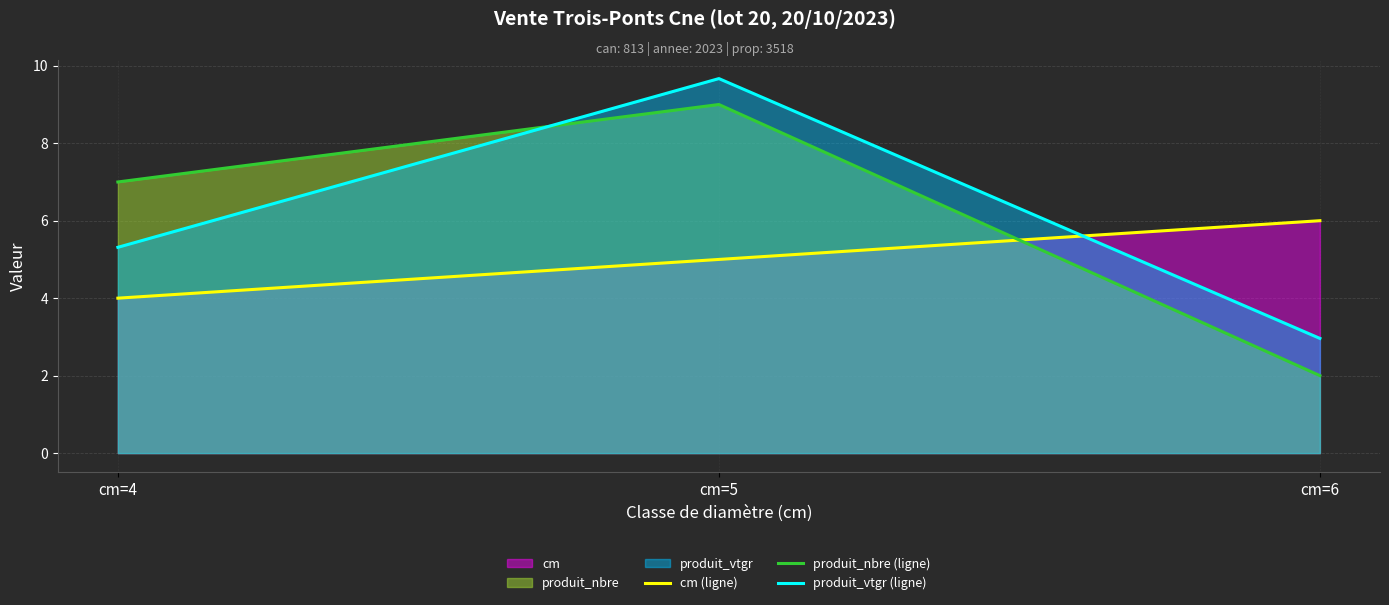

The produit_nbre (ligne) series shows 9.0 at cm=5. True or false?

True